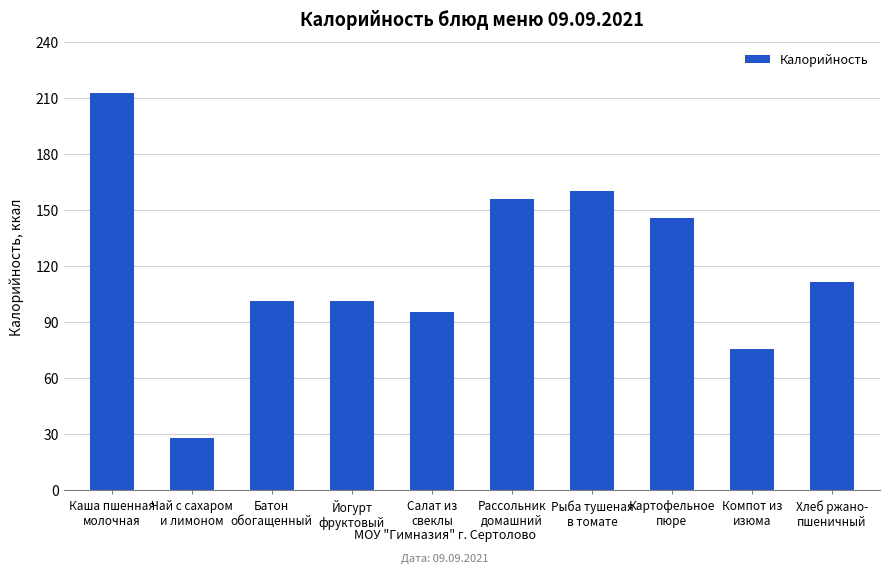

What is the change in value from Чай с сахаром
и лимоном to Йогурт
фруктовый?

+73.4